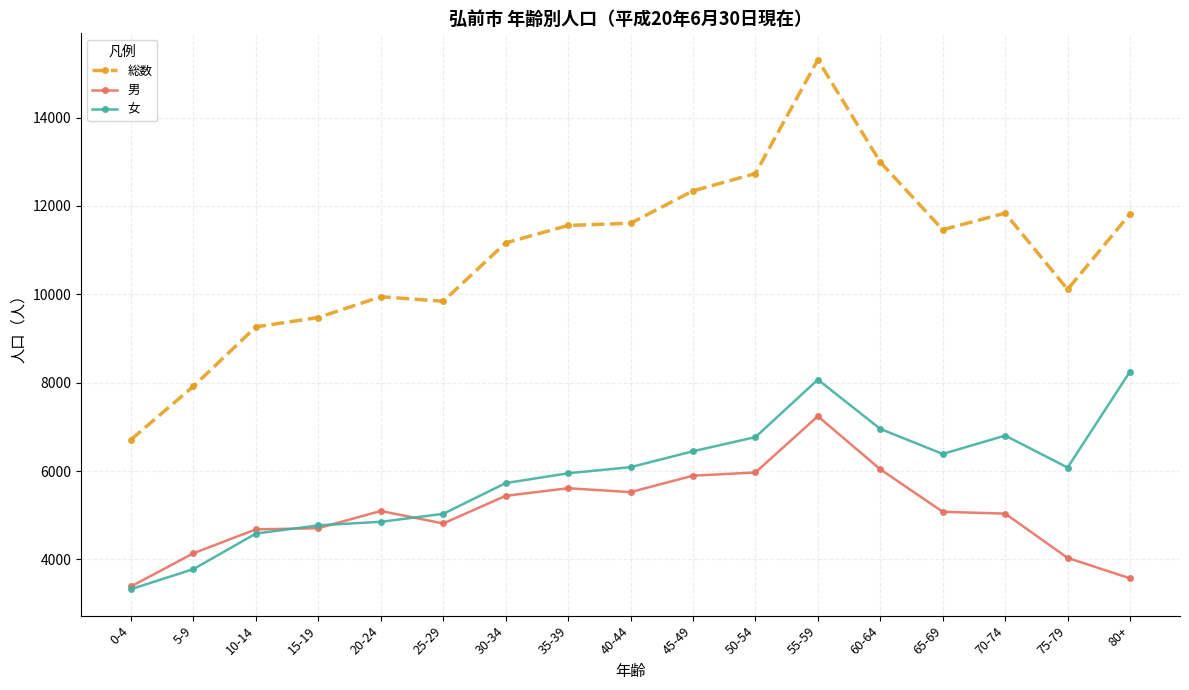

Where is 総数 nearest to the value 11010?

30-34